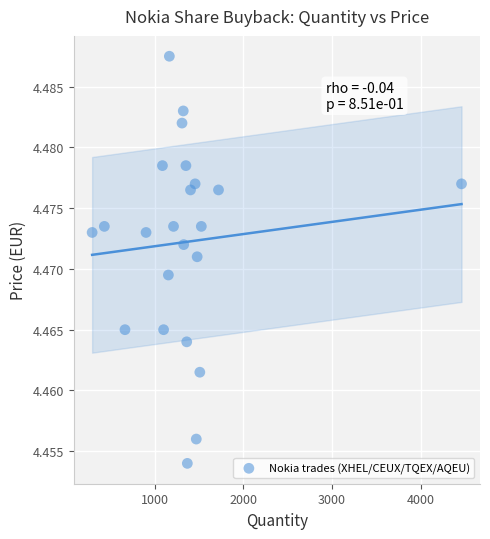

What is the range of X values (max minus min)?

4171.0